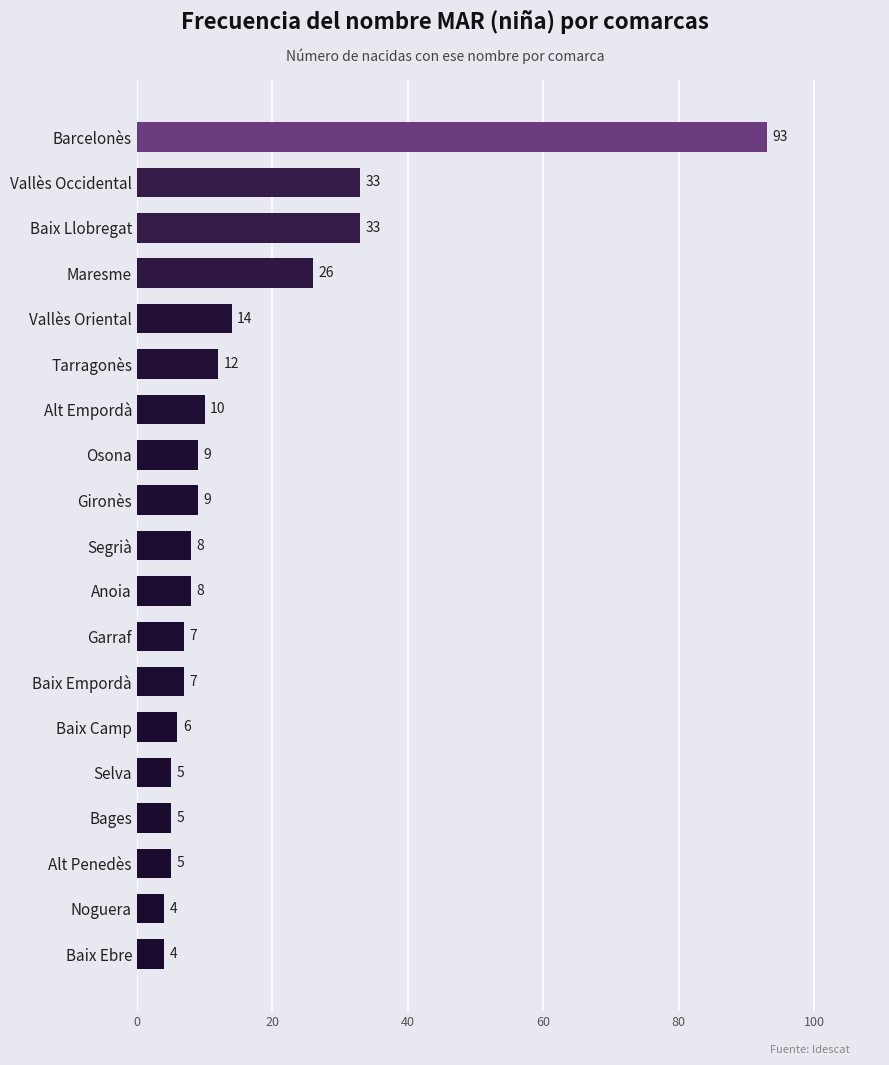

What is the sum of the values at Maresme and Anoia?

34